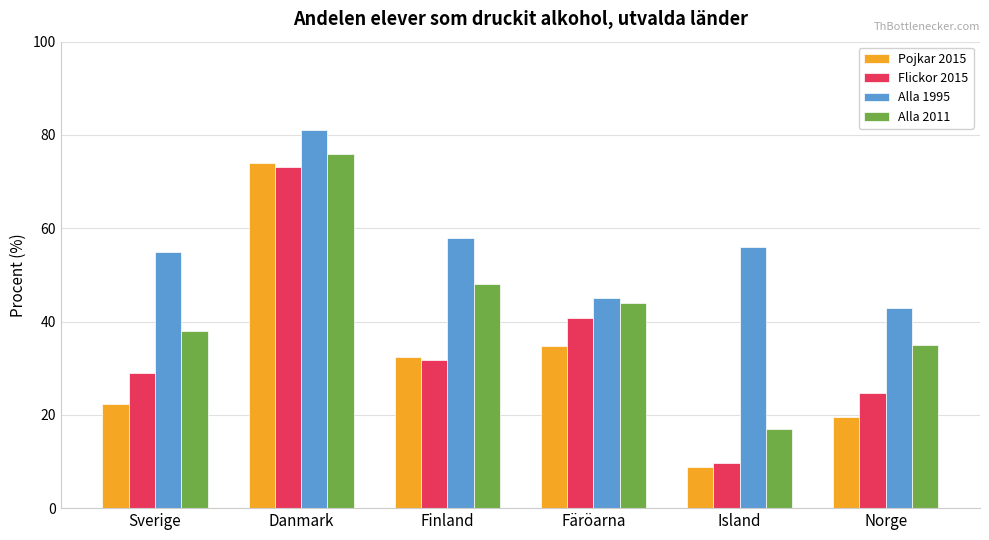

Reading right to left, transcribe all the data shown in this chart.

Pojkar 2015: Norge=19.6	Island=8.8	Färöarna=34.8	Finland=32.3	Danmark=74.0	Sverige=22.3
Flickor 2015: Norge=24.7	Island=9.7	Färöarna=40.7	Finland=31.9	Danmark=73.0	Sverige=29.0
Alla 1995: Norge=43.0	Island=56.0	Färöarna=45.0	Finland=58.0	Danmark=81.0	Sverige=55.0
Alla 2011: Norge=35.0	Island=17.0	Färöarna=44.0	Finland=48.0	Danmark=76.0	Sverige=38.0